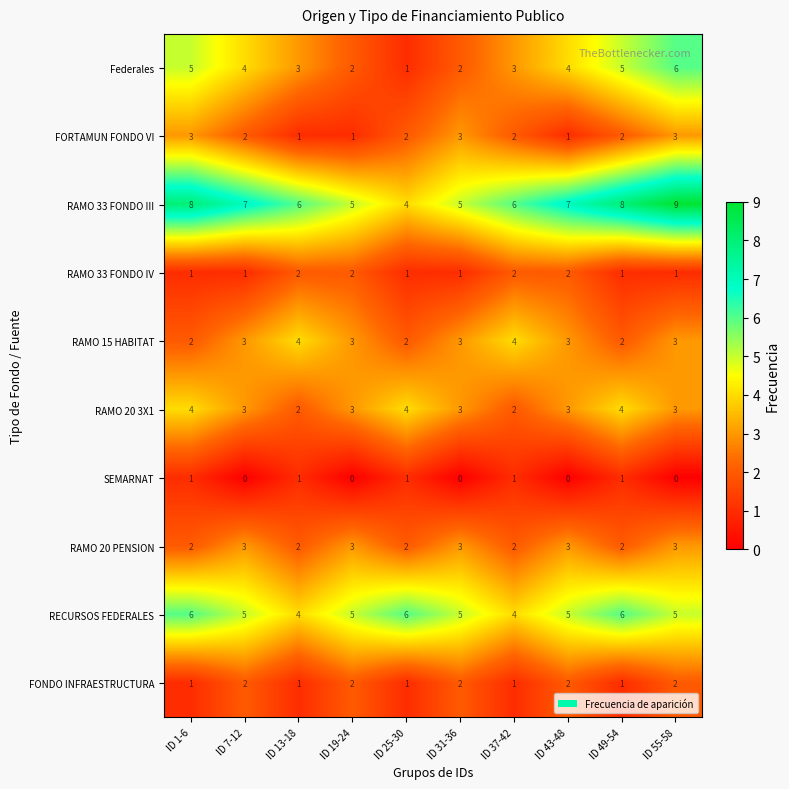

What is the difference between the highest and lowest values at ID 55-58?

9